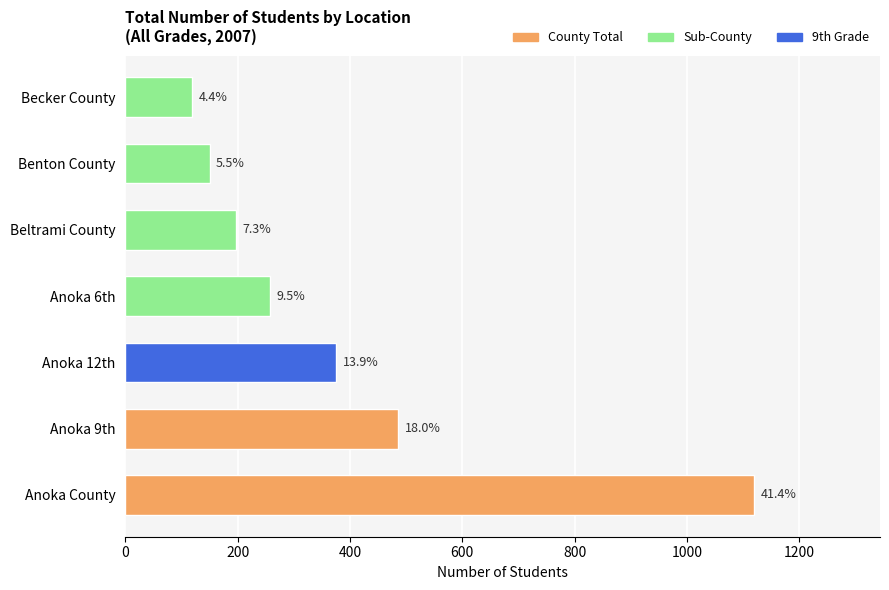

What is the difference between the second highest and minimum values?

367